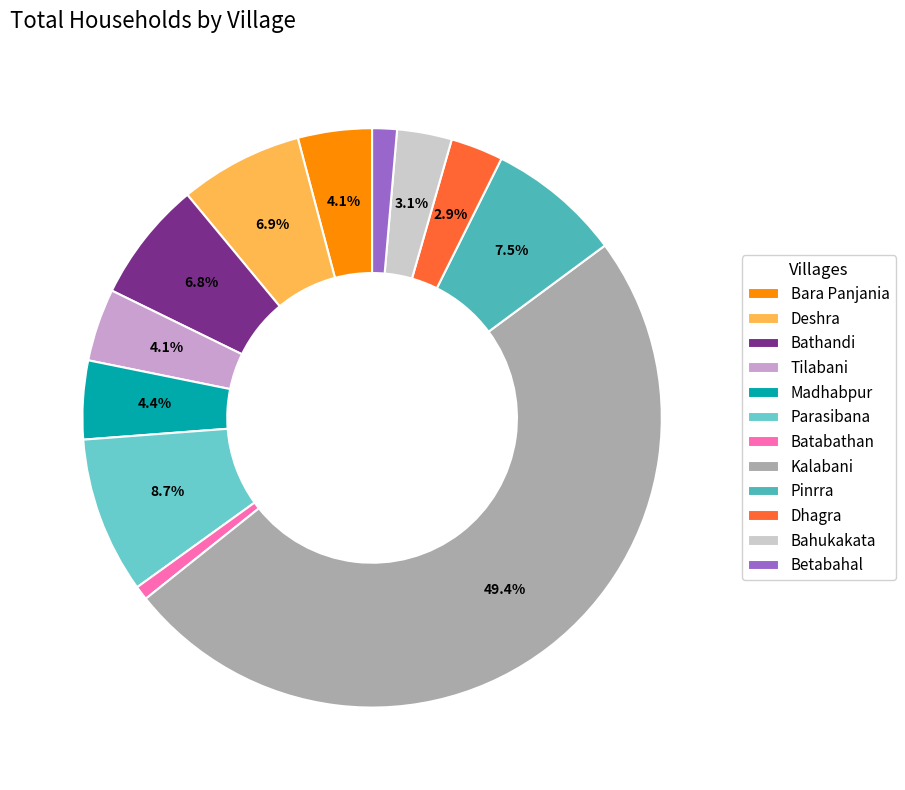

To the nearest percent, what is the difference between the Bara Panjania and Batabathan slice percentages?

3%